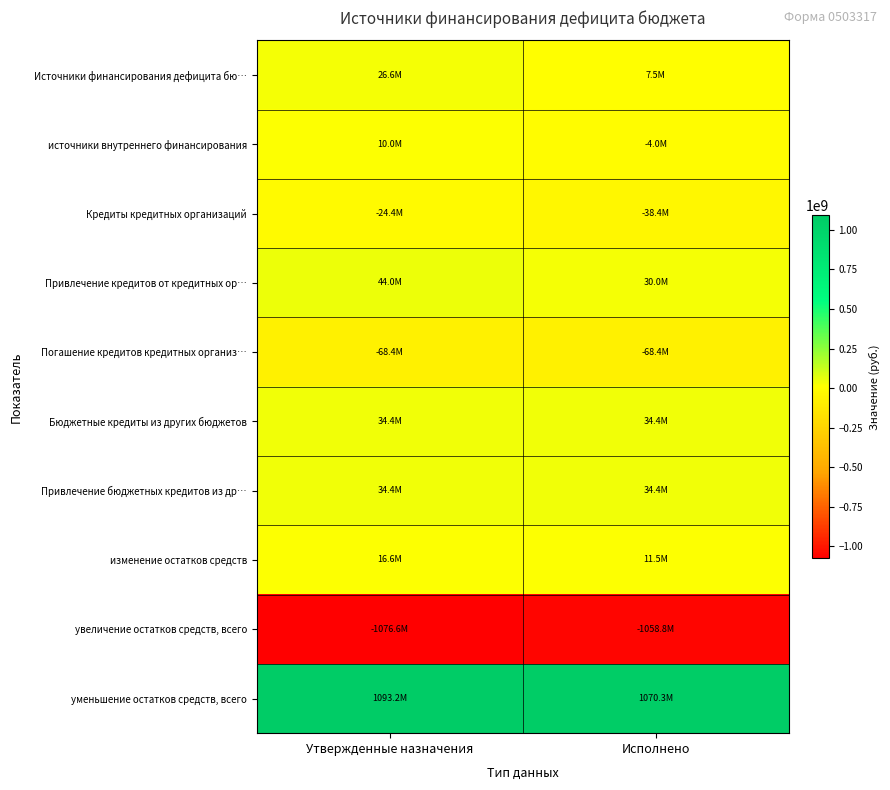

At which category is the sum across all series the highest?

Утвержденные назначения